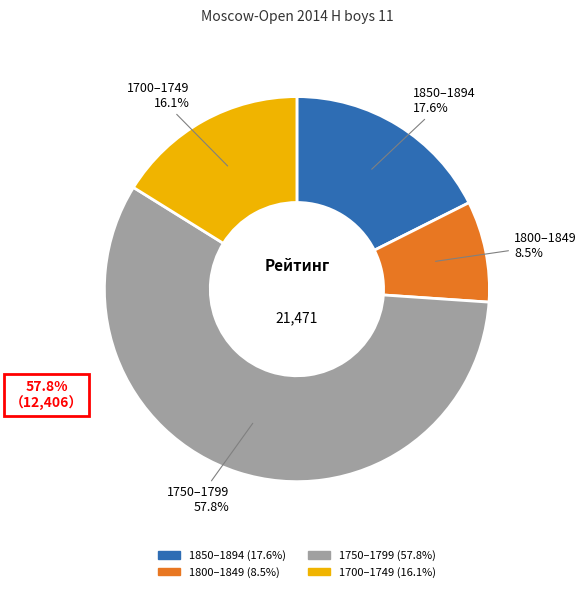

To the nearest percent, what is the average slice percentage?

25%